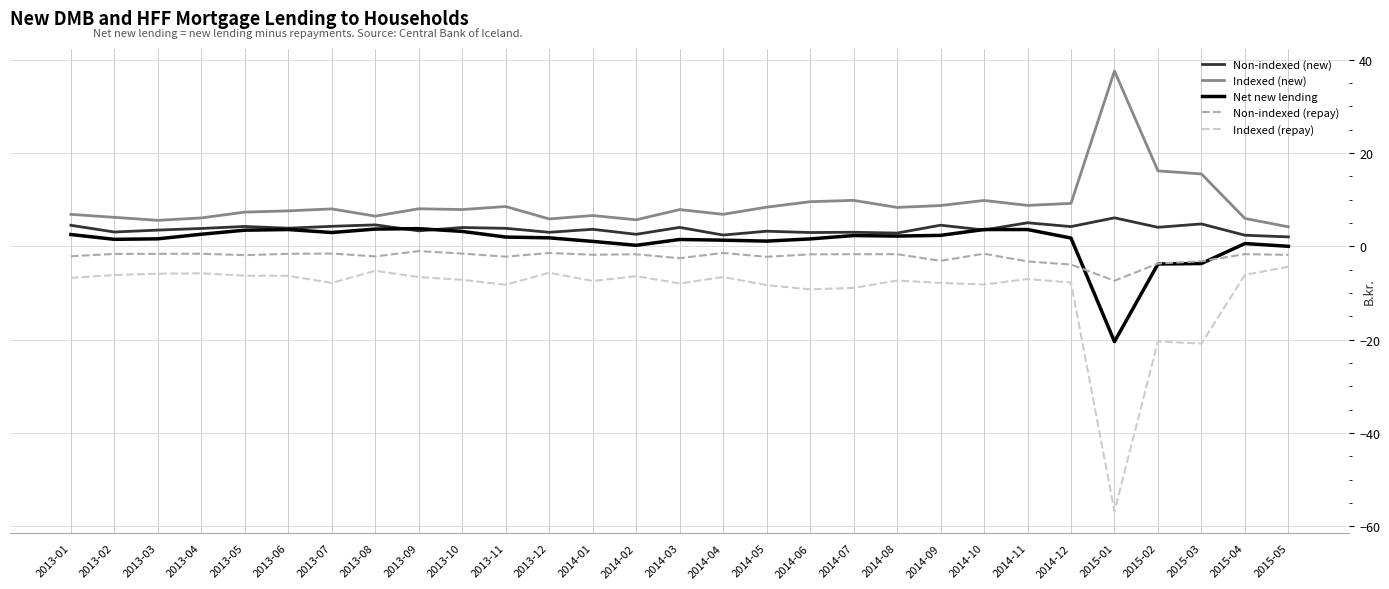

True or false: Non-indexed (repay) and Indexed (repay) cross at least once.

False